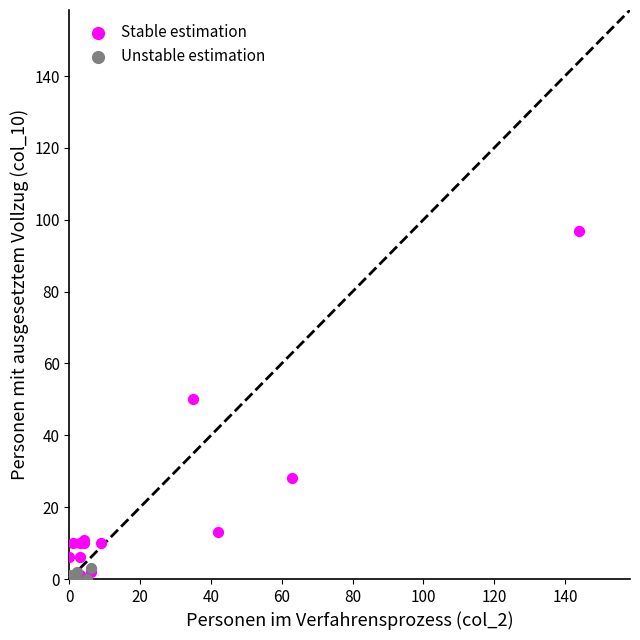

What are all the series names shown in the legend?

Stable estimation, Unstable estimation